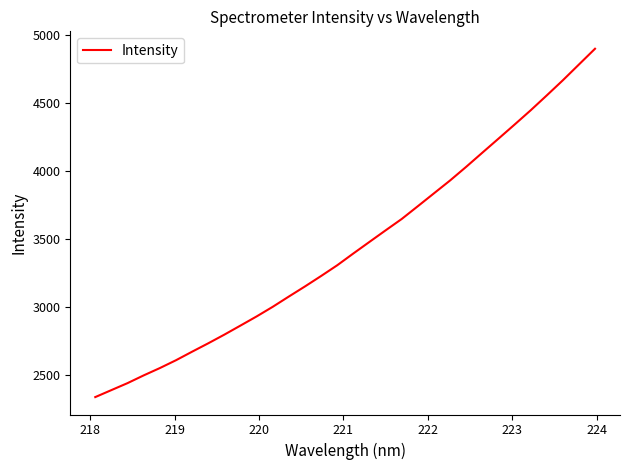

What is the smallest value displayed?

2338.3